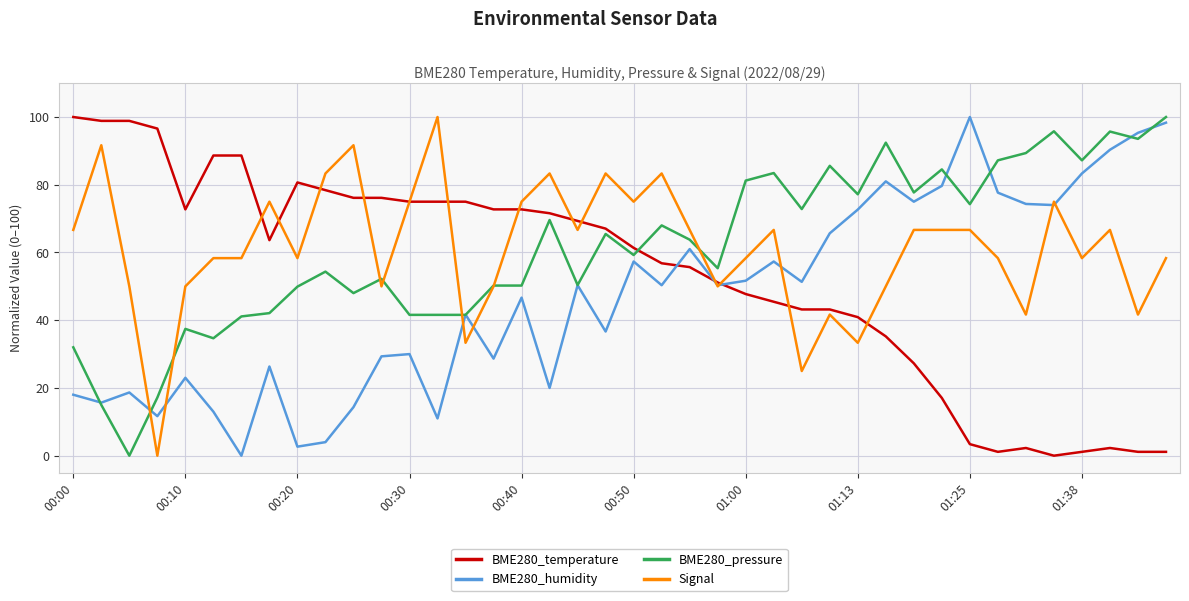

True or false: BME280_temperature and BME280_pressure intersect in this chart.

True